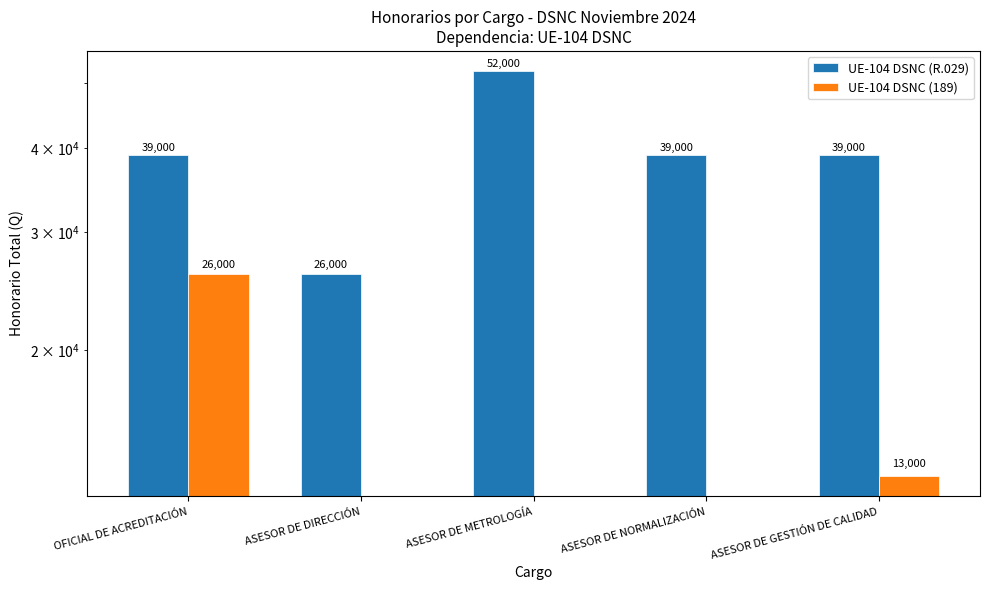

At which label does UE-104 DSNC (189) reach its peak?

OFICIAL DE ACREDITACIÓN